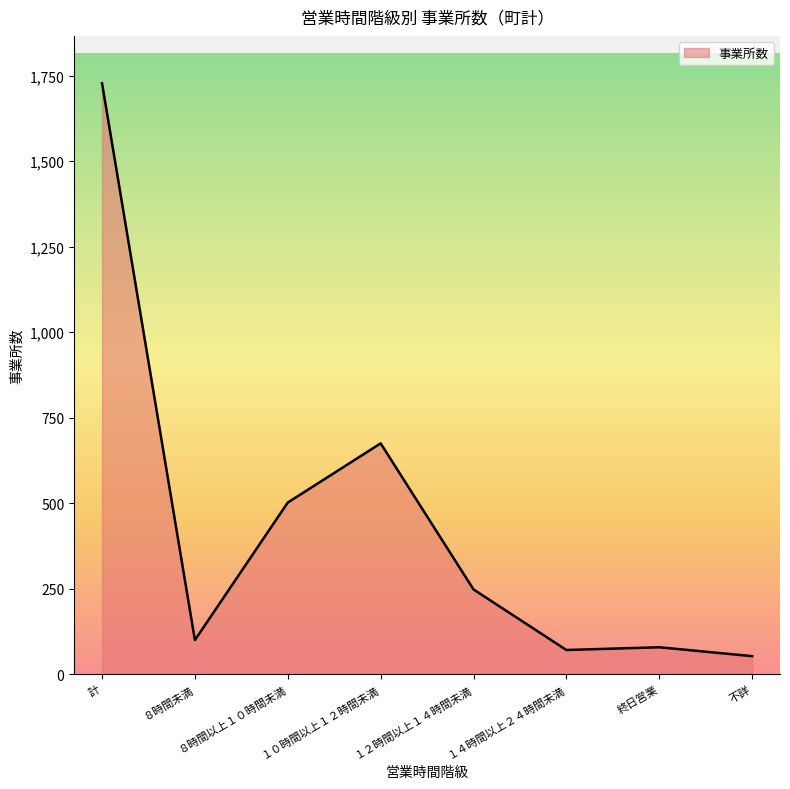

Is it true that the value at １２時間以上１４時間未満 is 248?

True